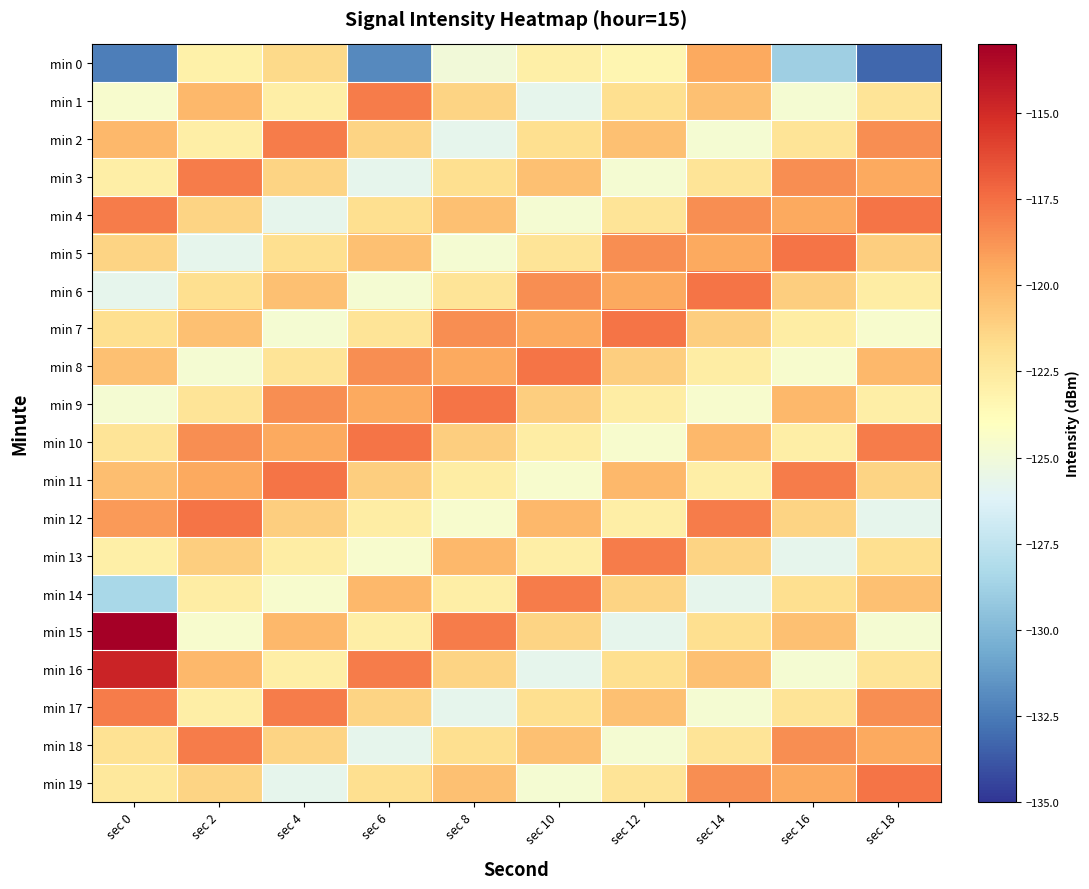

At which category is the sum across all series the highest?

sec 2